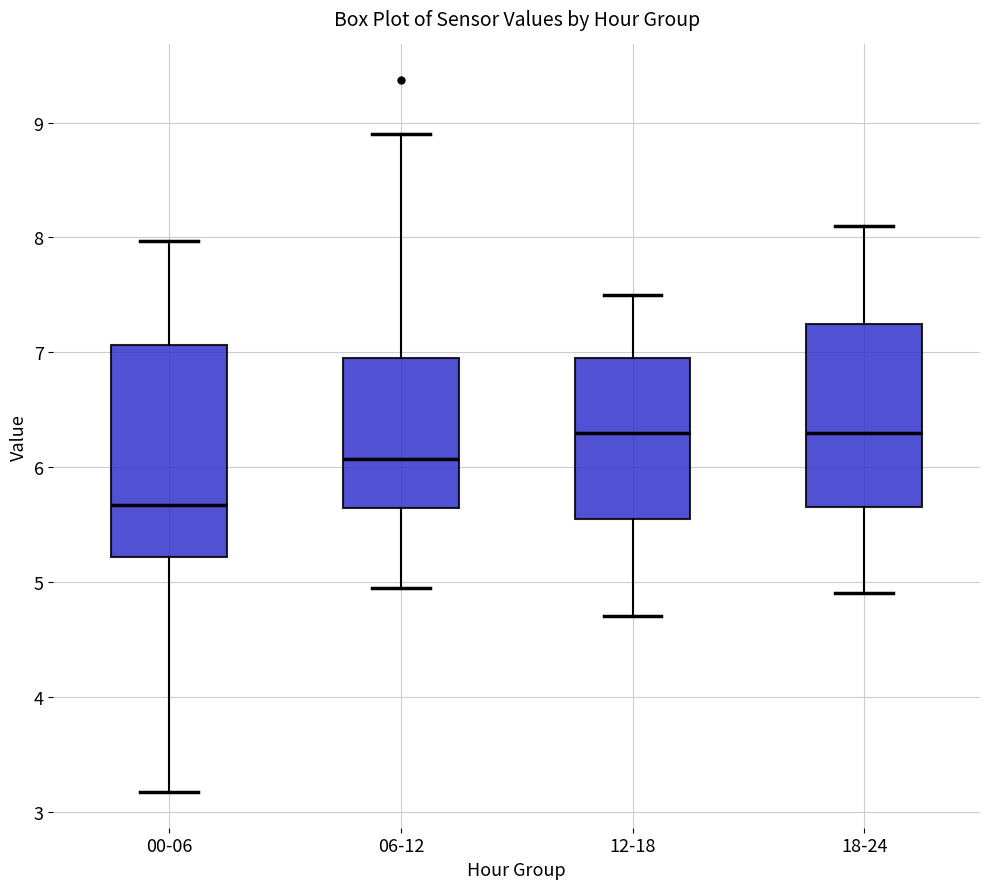

Reading left to right, transcribe this box plot: for each box, give where its median line is, the range the box spans, and where its two whiskers end, as read against the y-axis. The values are not printed on the chart, so give them approximately, as read against the axis.

00-06: median 5.7, box 5.2 to 7.1, whiskers 3.2 to 8.0
06-12: median 6.1, box 5.6 to 7.0, whiskers 5.0 to 8.9
12-18: median 6.3, box 5.6 to 7.0, whiskers 4.7 to 7.5
18-24: median 6.3, box 5.7 to 7.3, whiskers 4.9 to 8.1